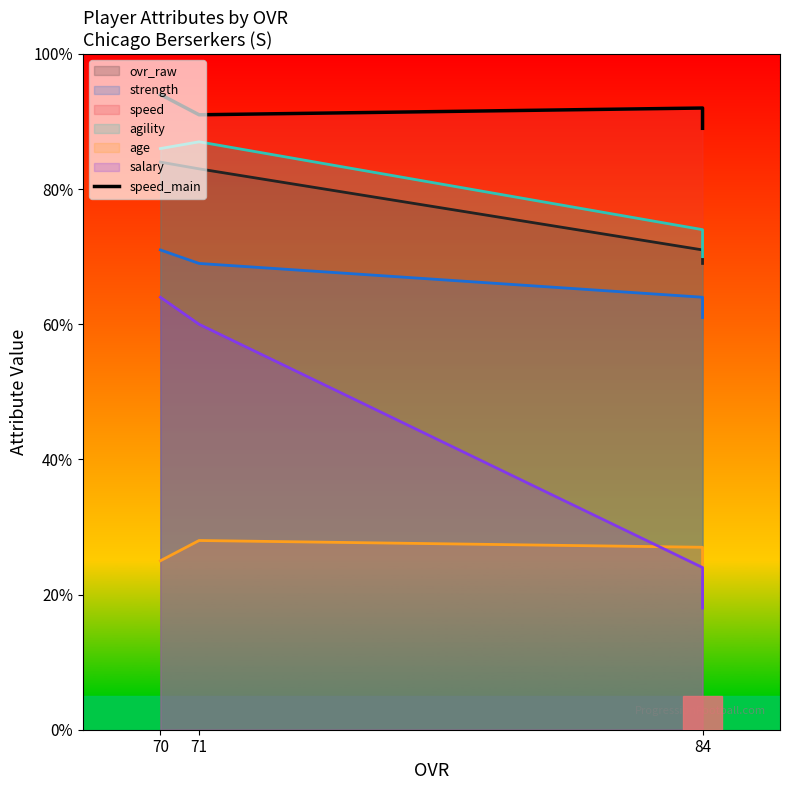

True or false: the data shows 25 at 84.

False